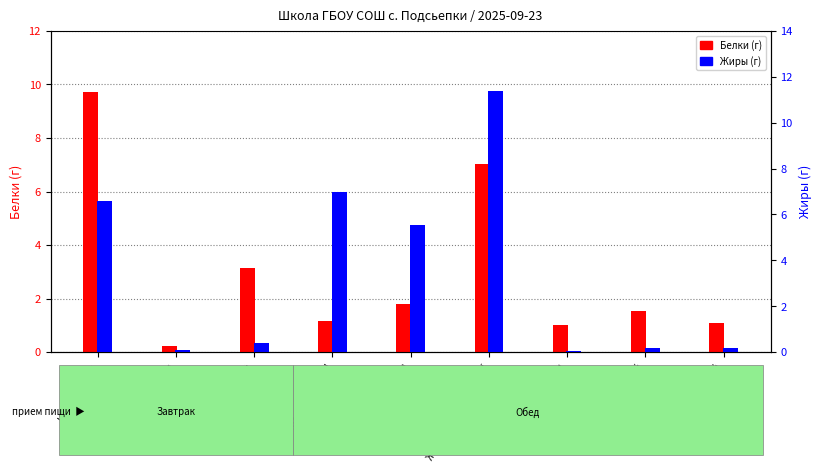

Reading left to right, list all the values displayed in this chart.

Белки: 9.7	0.2	3.2	1.2	1.8	7.0	1.0	1.5	1.1
Жиры: 6.6	0.1	0.4	7.0	5.5	11.4	0.1	0.2	0.2